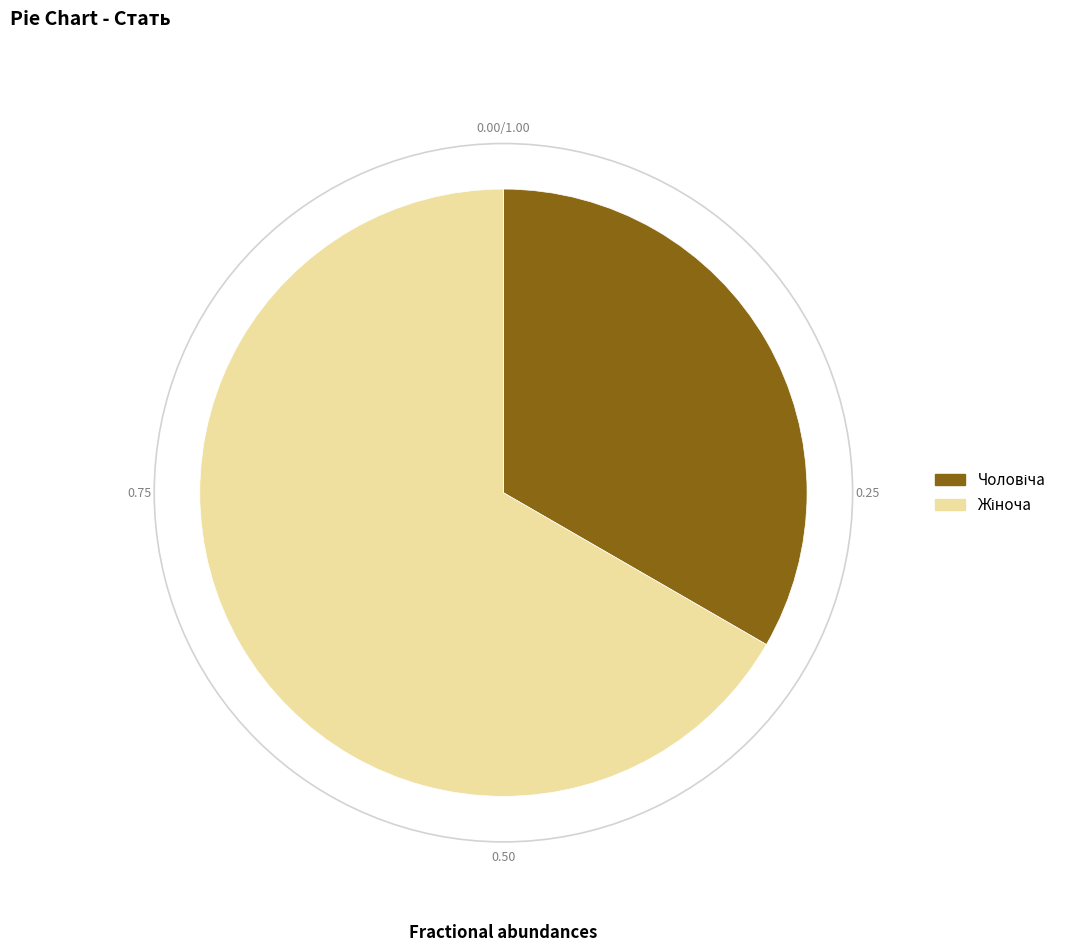

Does any single category account for the majority?

Yes